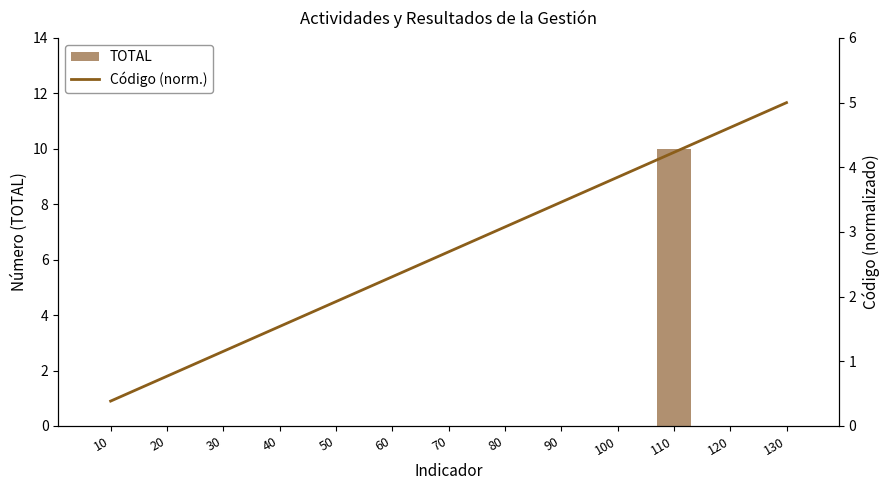

What is the sum of the Código (norm.) values at 100 and 130?

8.8